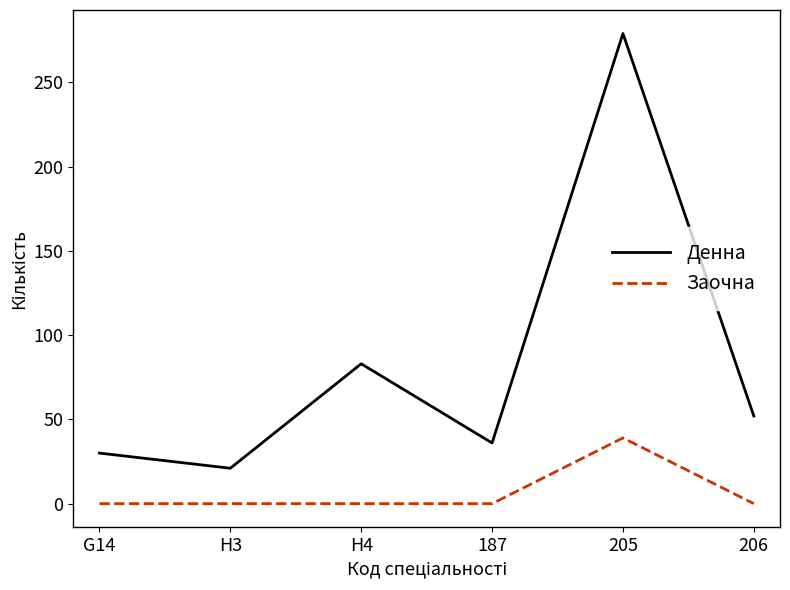

How many lines are shown in the chart?

2